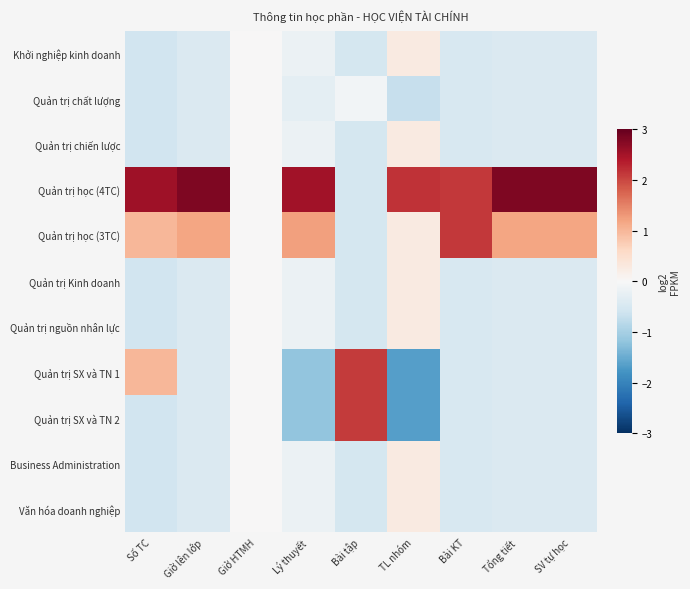

At Bài tập, list the series in order from smallest to largest.

Khởi nghiệp kinh doanh, Quản trị chiến lược, Quản trị học (4TC), Quản trị học (3TC), Quản trị Kinh doanh, Quản trị nguồn nhân lực, Business Administration, Văn hóa doanh nghiệp, Quản trị chất lượng, Quản trị SX và TN 1, Quản trị SX và TN 2